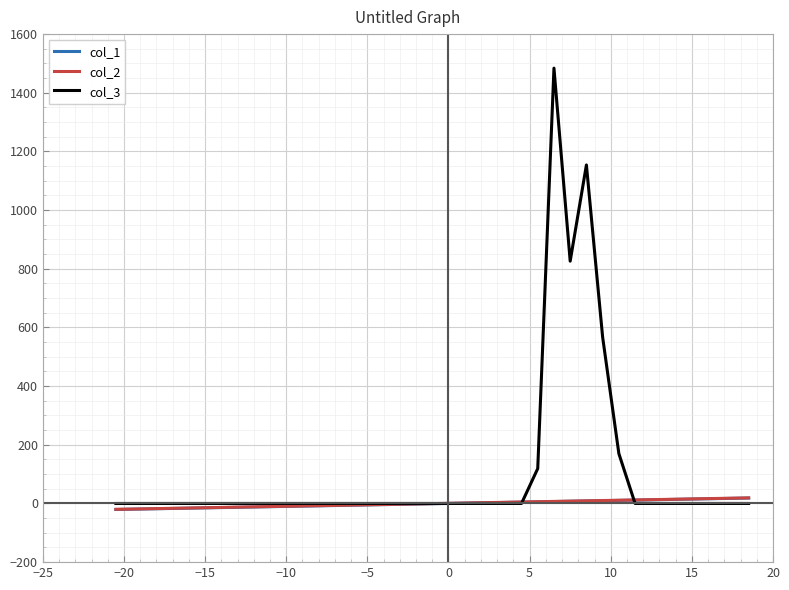

What are all the series names shown in the legend?

col_1, col_2, col_3